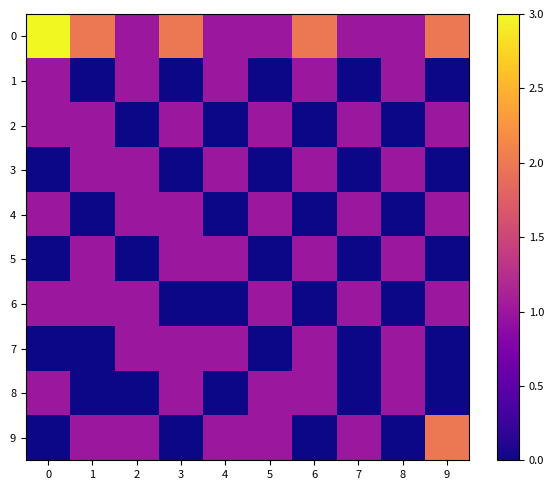

Reading left to right, list all the values displayed in this chart.

0: 0=3	1=2	2=1	3=2	4=1	5=1	6=2	7=1	8=1	9=2
1: 0=1	1=0	2=1	3=0	4=1	5=0	6=1	7=0	8=1	9=0
2: 0=1	1=1	2=0	3=1	4=0	5=1	6=0	7=1	8=0	9=1
3: 0=0	1=1	2=1	3=0	4=1	5=0	6=1	7=0	8=1	9=0
4: 0=1	1=0	2=1	3=1	4=0	5=1	6=0	7=1	8=0	9=1
5: 0=0	1=1	2=0	3=1	4=1	5=0	6=1	7=0	8=1	9=0
6: 0=1	1=1	2=1	3=0	4=0	5=1	6=0	7=1	8=0	9=1
7: 0=0	1=0	2=1	3=1	4=1	5=0	6=1	7=0	8=1	9=0
8: 0=1	1=0	2=0	3=1	4=0	5=1	6=1	7=0	8=1	9=0
9: 0=0	1=1	2=1	3=0	4=1	5=1	6=0	7=1	8=0	9=2